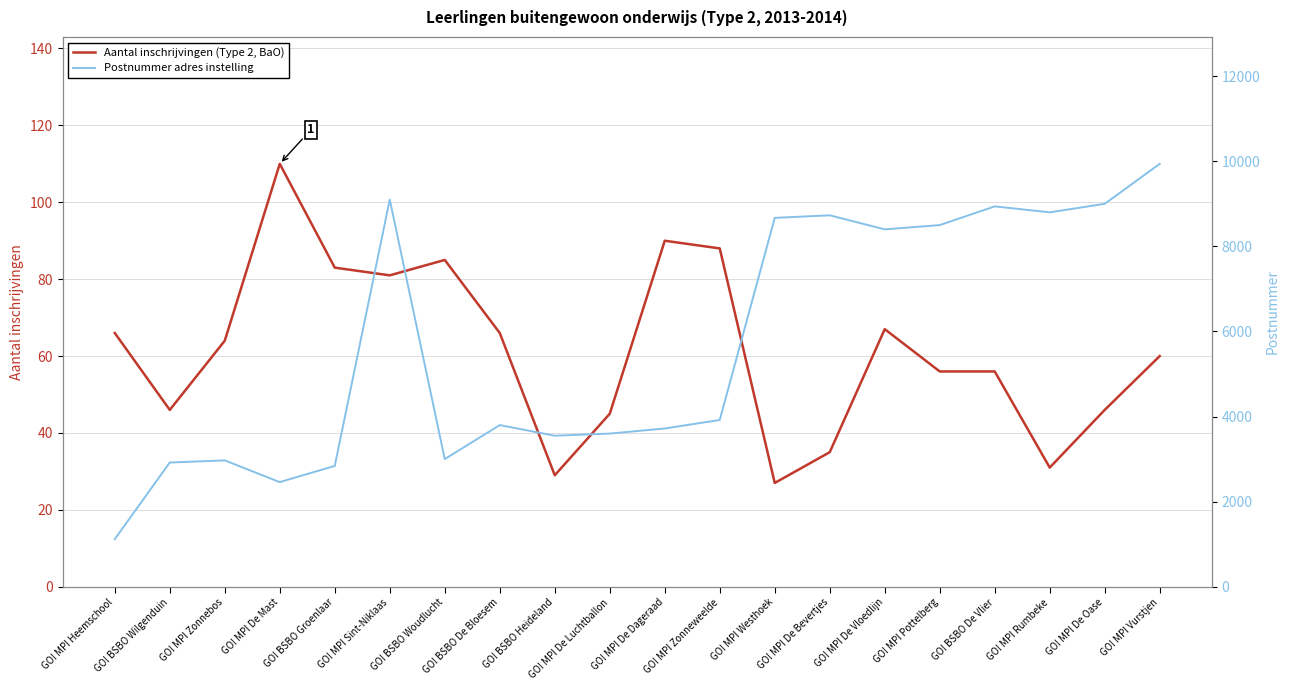

Reading left to right, transcribe all the data shown in this chart.

Aantal inschrijvingen (Type 2, BaO): GO! MPI Heemschool=66	GO! BSBO Wilgenduin=46	GO! MPI Zonnebos=64	GO! MPI De Mast=110	GO! BSBO Groenlaar=83	GO! MPI Sint-Niklaas=81	GO! BSBO Woudlucht=85	GO! BSBO De Bloesem=66	GO! BSBO Heideland=29	GO! MPI De Luchtballon=45	GO! MPI De Dageraad=90	GO! MPI Zonneweelde=88	GO! MPI Westhoek=27	GO! MPI De Bevertjes=35	GO! MPI De Vloedlijn=67	GO! MPI Pottelberg=56	GO! BSBO De Vlier=56	GO! MPI Rumbeke=31	GO! MPI De Oase=46	GO! MPI Vurstjen=60
Postnummer adres instelling: GO! MPI Heemschool=1120	GO! BSBO Wilgenduin=2920	GO! MPI Zonnebos=2970	GO! MPI De Mast=2460	GO! BSBO Groenlaar=2840	GO! MPI Sint-Niklaas=9100	GO! BSBO Woudlucht=3001	GO! BSBO De Bloesem=3800	GO! BSBO Heideland=3550	GO! MPI De Luchtballon=3600	GO! MPI De Dageraad=3720	GO! MPI Zonneweelde=3920	GO! MPI Westhoek=8670	GO! MPI De Bevertjes=8730	GO! MPI De Vloedlijn=8400	GO! MPI Pottelberg=8500	GO! BSBO De Vlier=8940	GO! MPI Rumbeke=8800	GO! MPI De Oase=9000	GO! MPI Vurstjen=9940